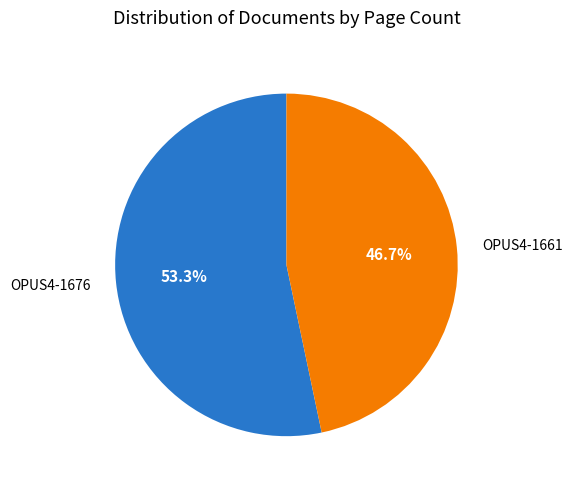

What percentage is NOT represented by OPUS4-1661?

53.3%